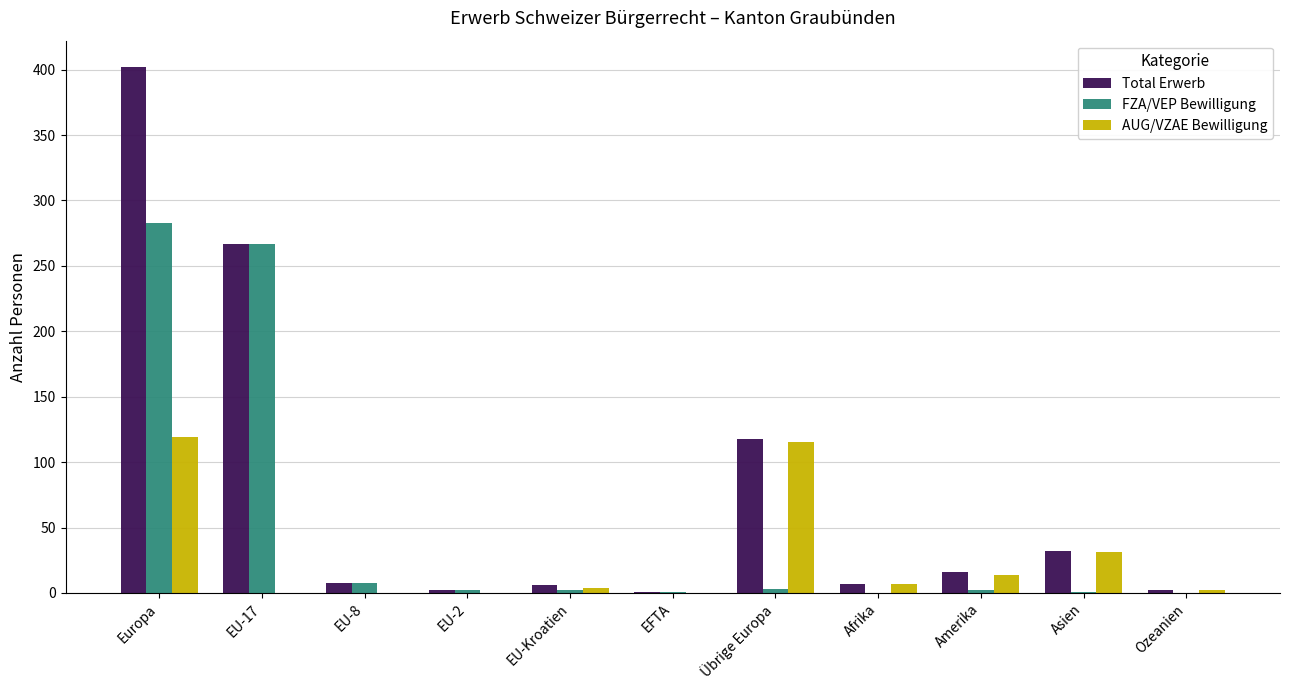

The value of AUG/VZAE Bewilligung at EU-2 is -69. True or false?

False